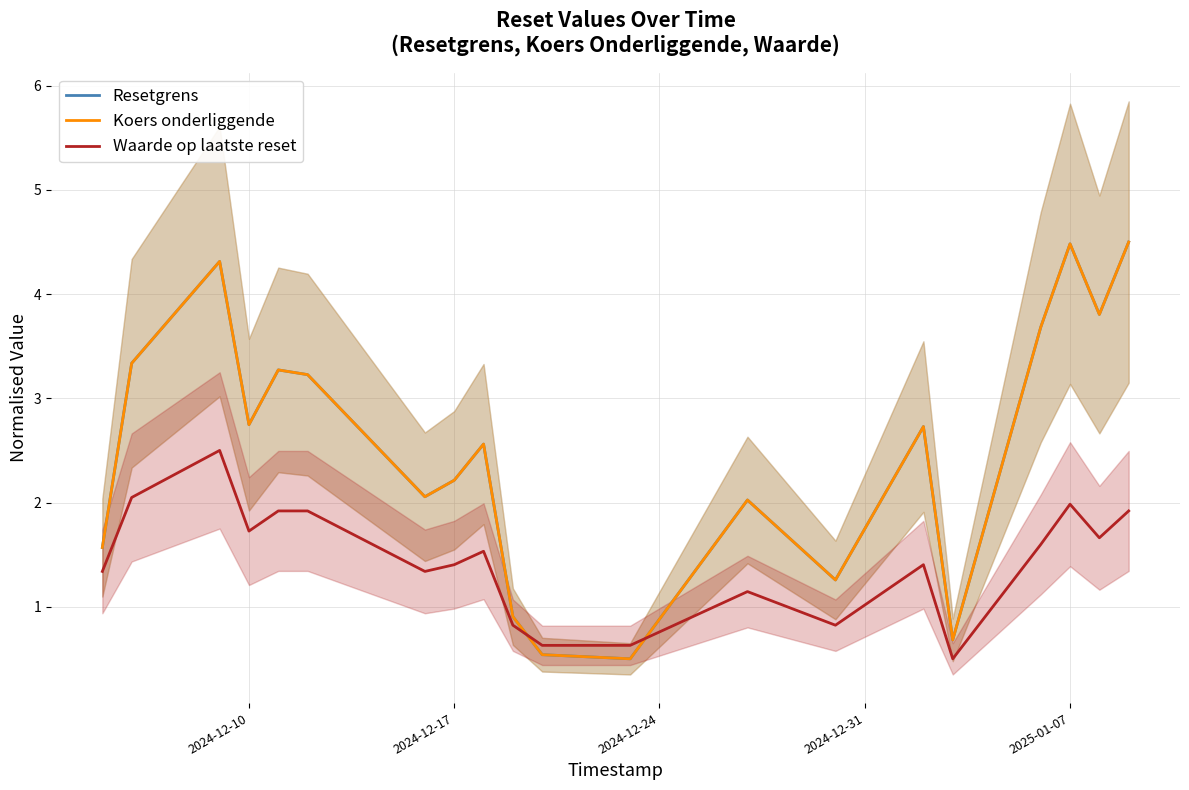

Is the value of Waarde op laatste reset at 2025-01-07 greater than the value of Resetgrens at 2024-12-17?

No